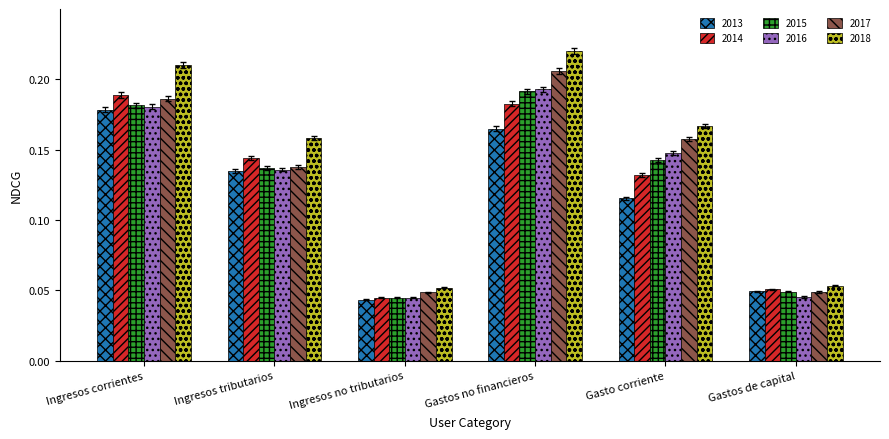

Which series has the largest range (max minus min)?

2018